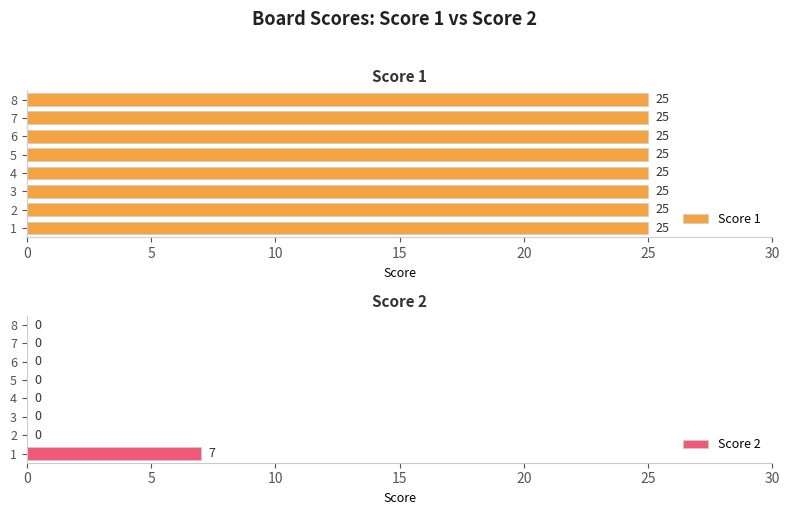

What is the maximum value for Score 2?

7